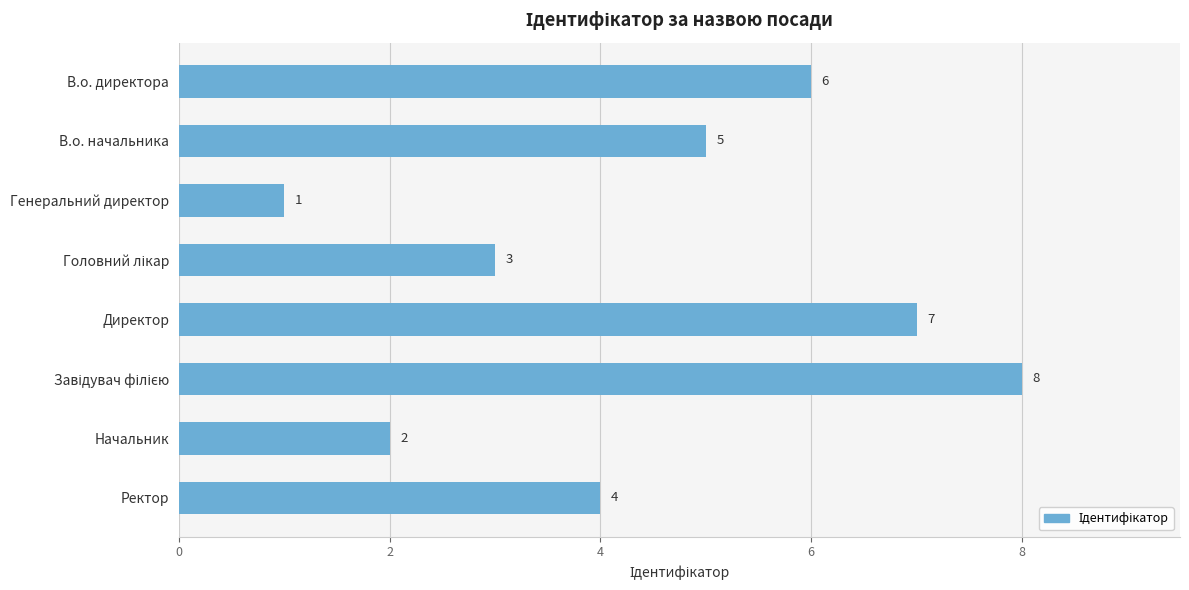

What is the maximum value shown in the chart?

8